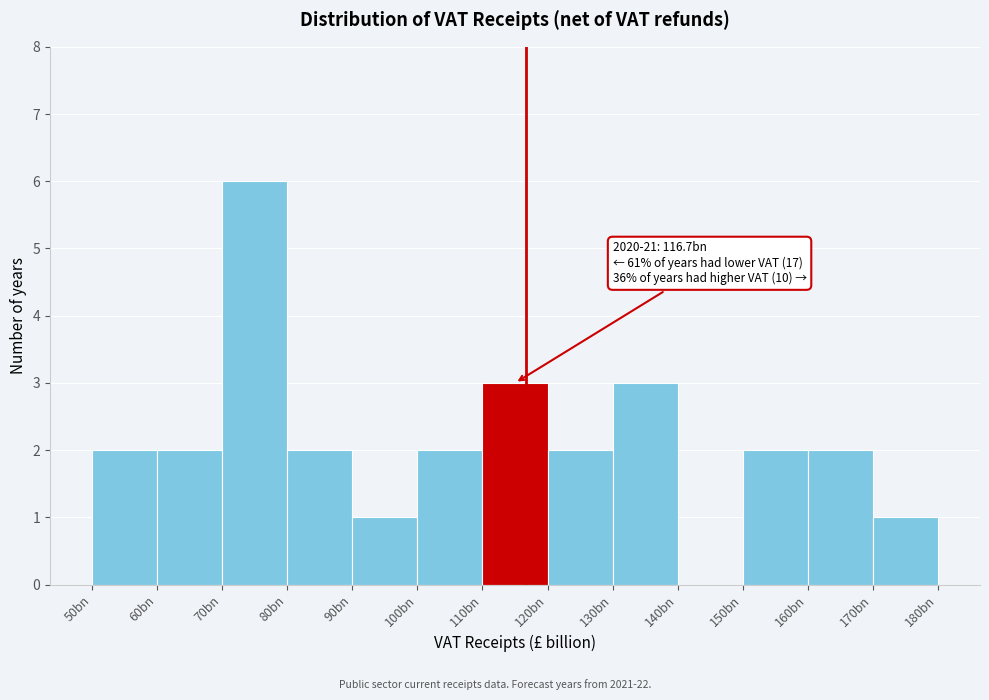

Reading left to right, list all the values displayed in this chart.

50bn=2	60bn=2	70bn=6	80bn=2	90bn=1	100bn=2	110bn=3	120bn=2	130bn=3	140bn=0	150bn=2	160bn=2	170bn=1